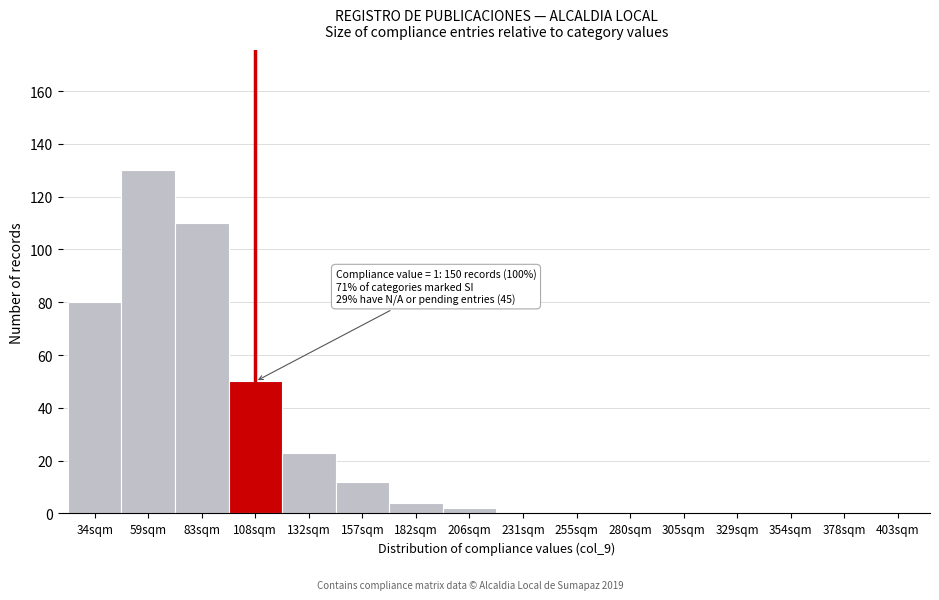

Reading left to right, list all the values displayed in this chart.

34sqm=80	59sqm=130	83sqm=110	108sqm=50	132sqm=23	157sqm=12	182sqm=4	206sqm=2	231sqm=0	255sqm=0	280sqm=0	305sqm=0	329sqm=0	354sqm=0	378sqm=0	403sqm=0